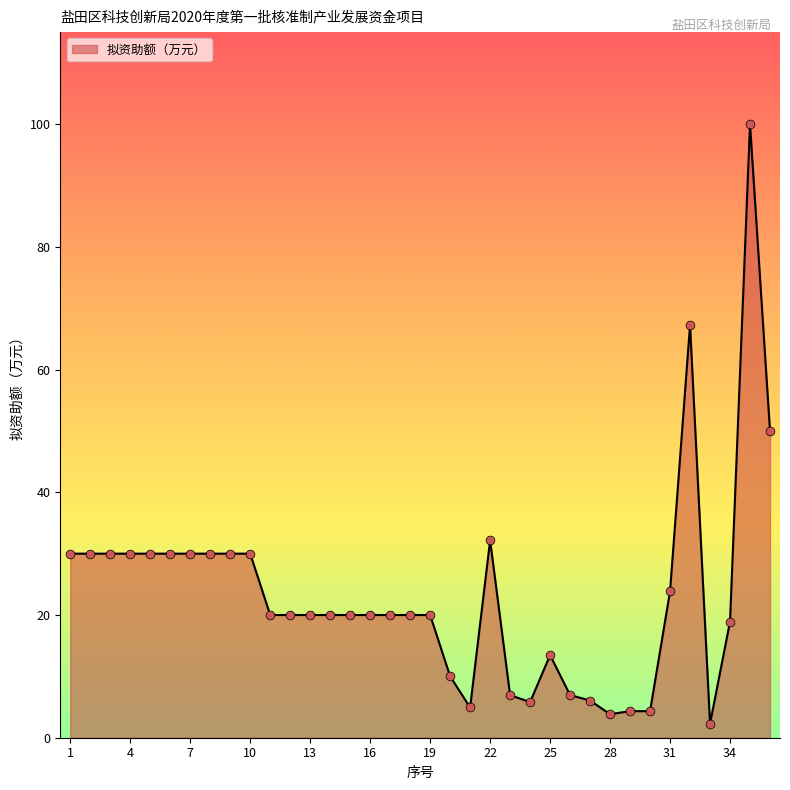

What is the difference between the maximum and minimum values?

97.7